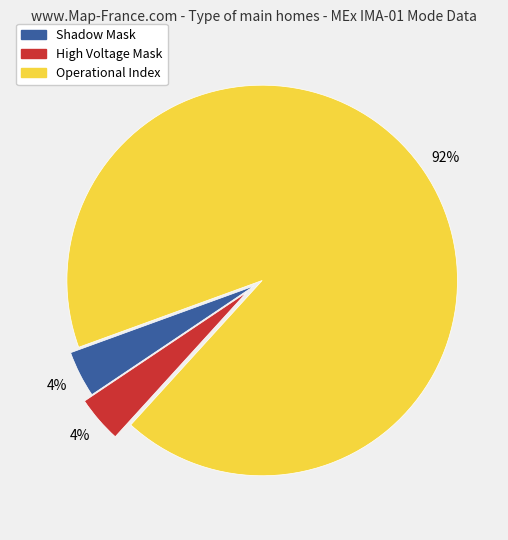

To the nearest percent, what portion does Shadow Mask represent?

4%